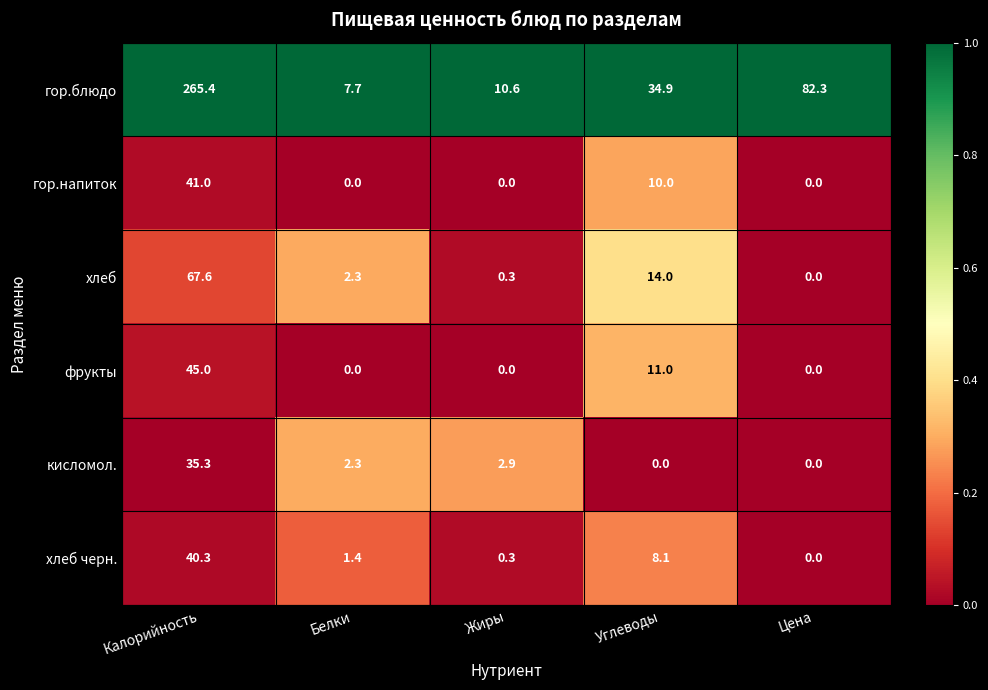

What is the difference between the second highest and minimum values in the хлеб series?

14.0